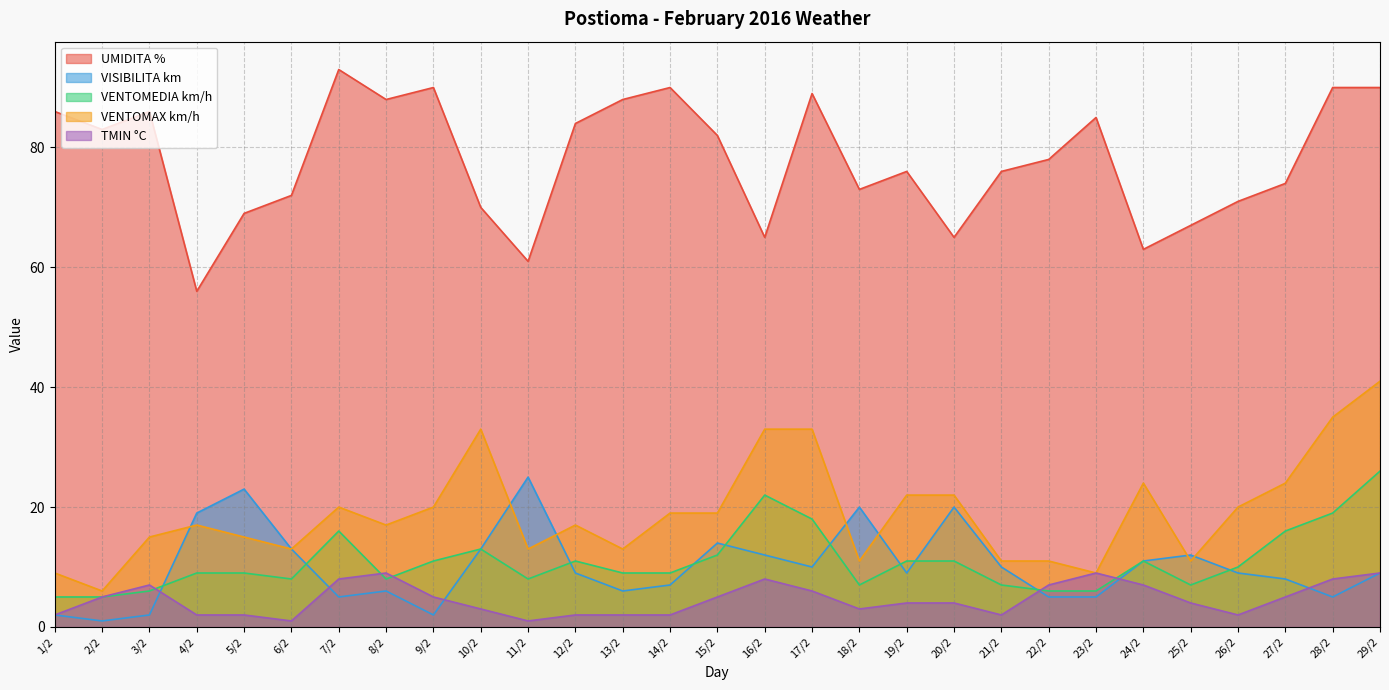

Does the chart display data point markers on the line(s)?

No